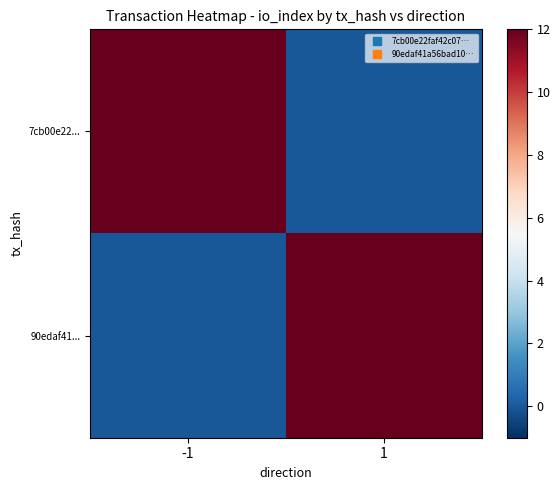

List the series in order of their peak value, lowest first.

7cb00e22..., 90edaf41...